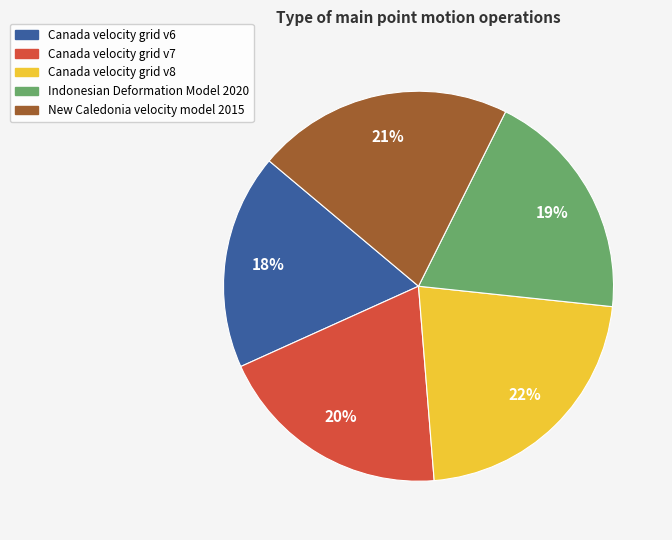

True or false: Canada velocity grid v6 accounts for 3% of the total.

False